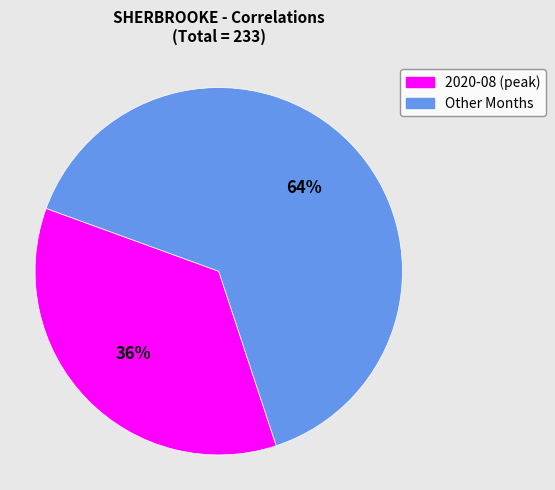

How many segments does this pie chart have?

2